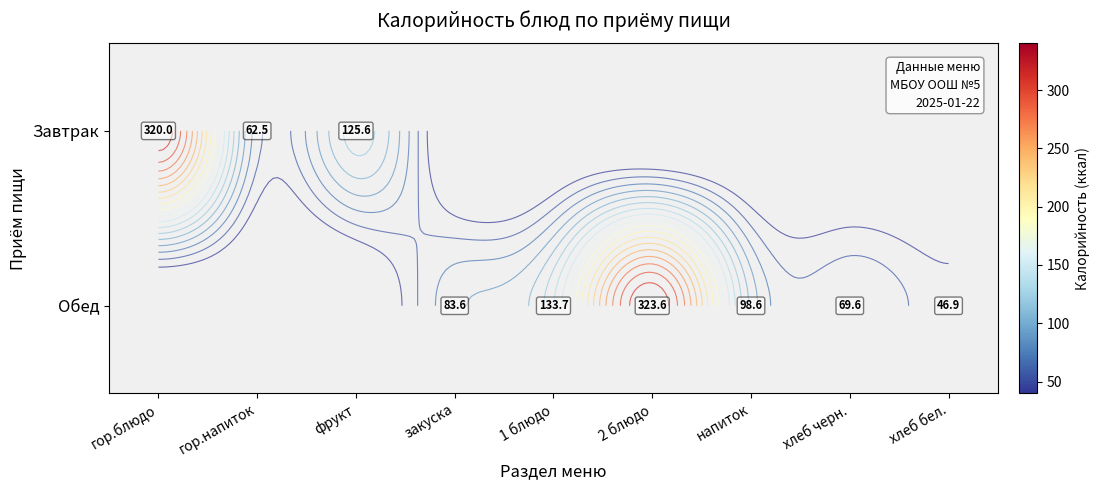

The Завтрак series shows 164.3 at фрукт. True or false?

False